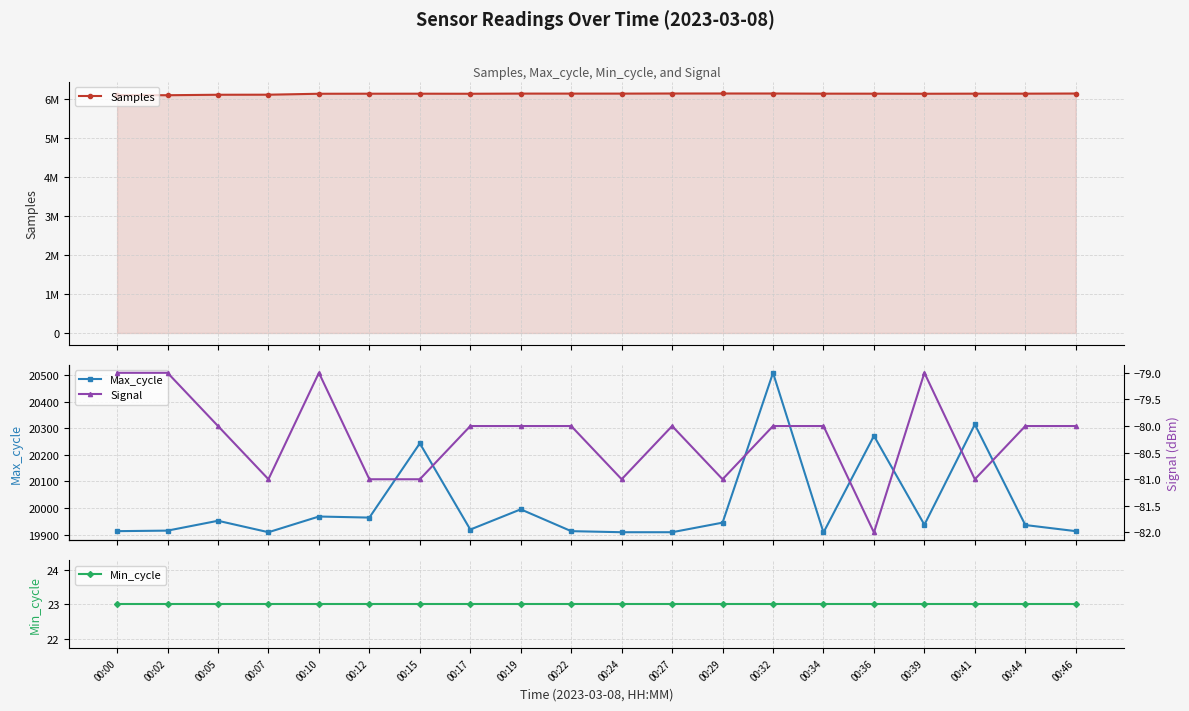

Is it true that Samples equals 6128141 at 00:12?

True